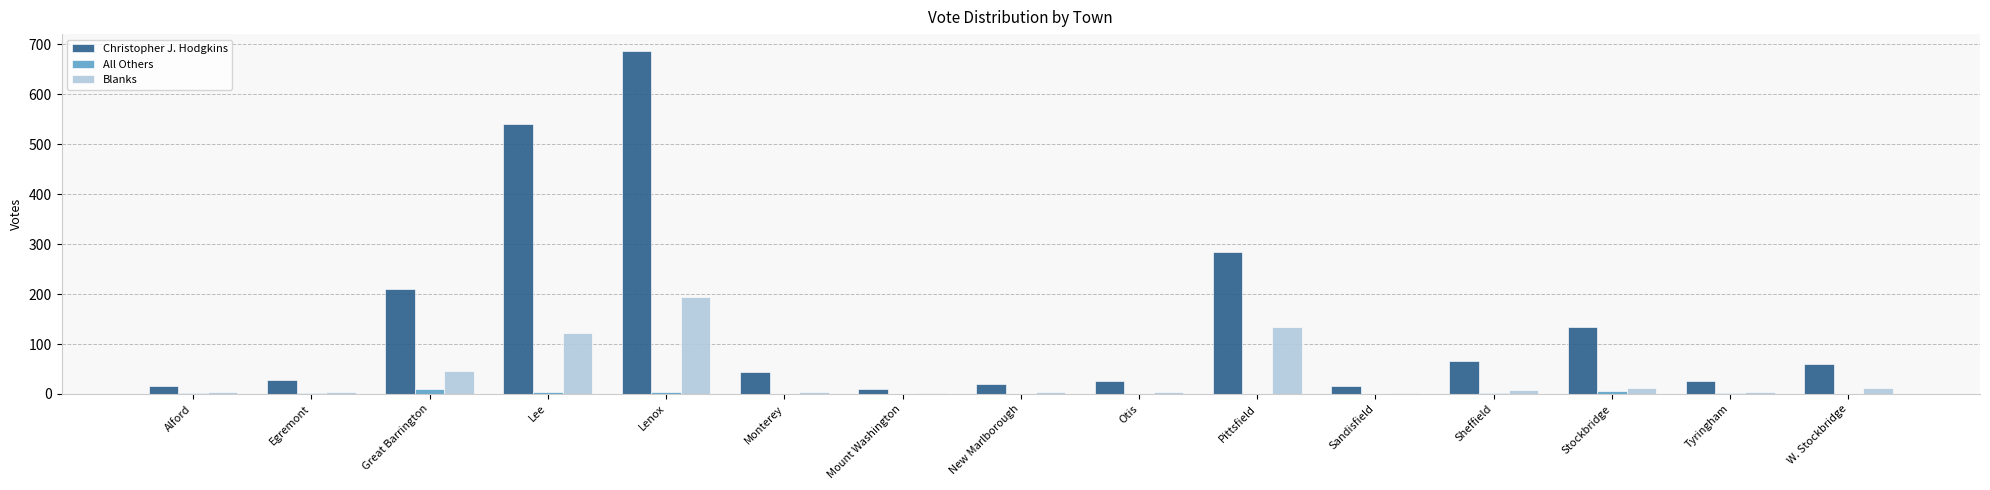

What are all the series names shown in the legend?

Christopher J. Hodgkins, All Others, Blanks